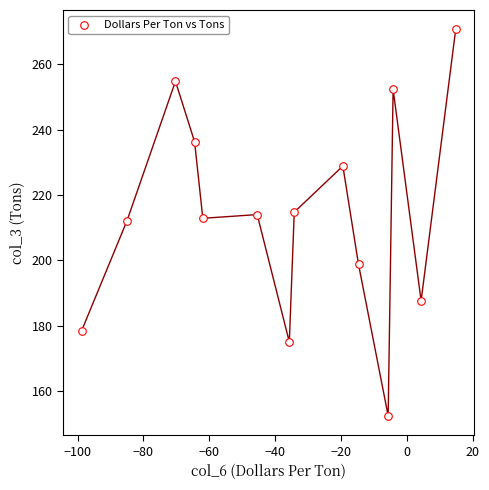

What is the range of X values (max minus min)?

113.5